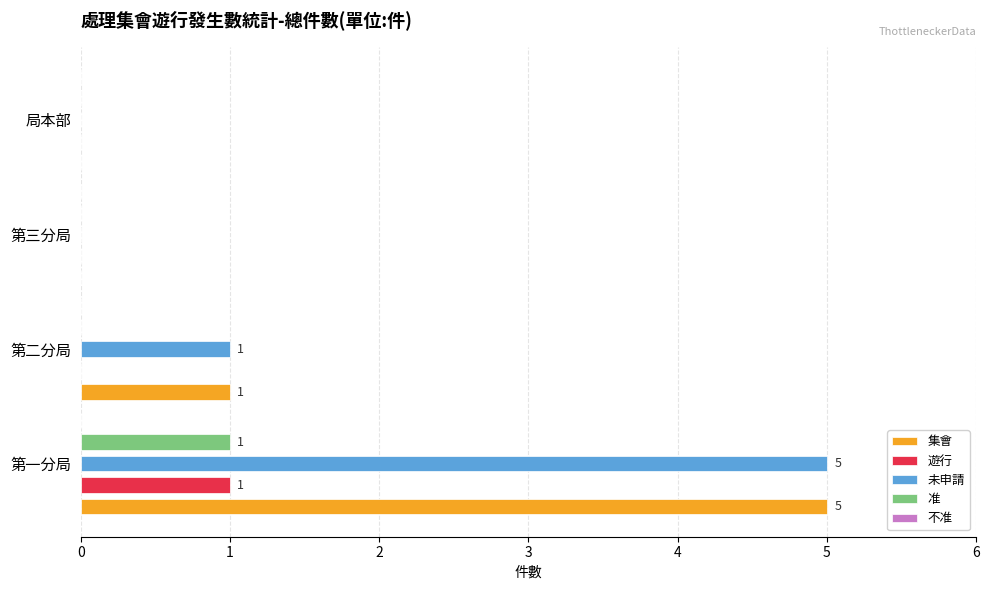

How many distinct data groups are displayed?

4